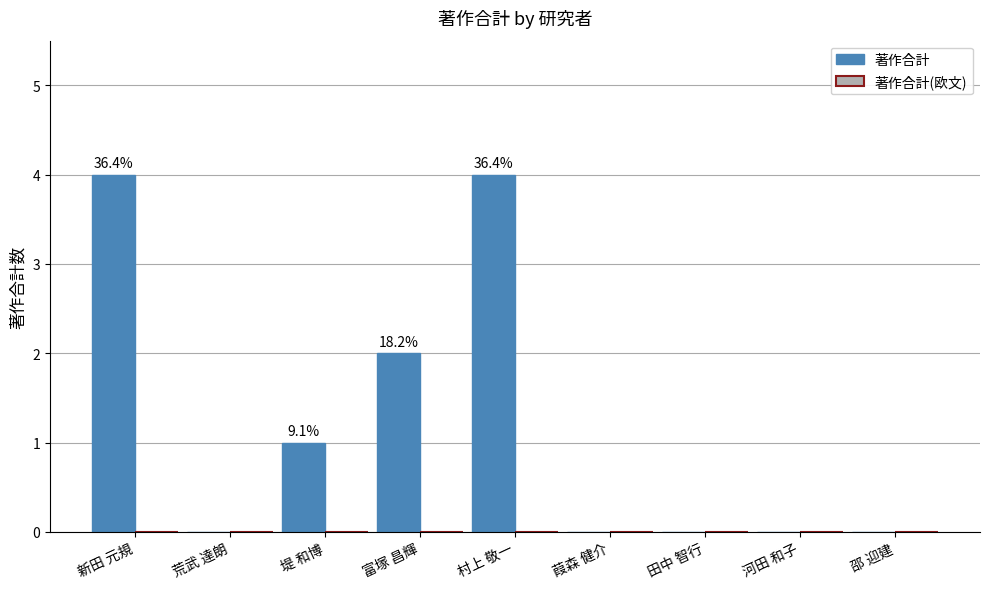

What is the change in value from 村上 敬一 to 葭森 健介?

-4